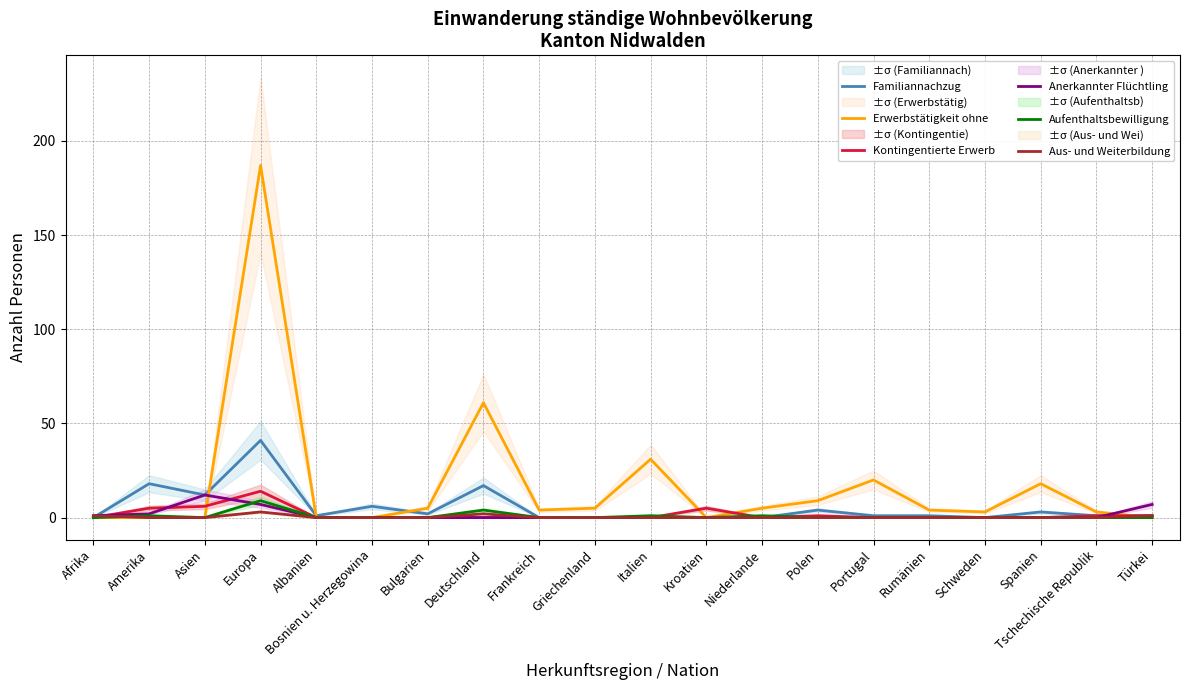

What is the sum of all Aus- und Weiterbildung values?

7